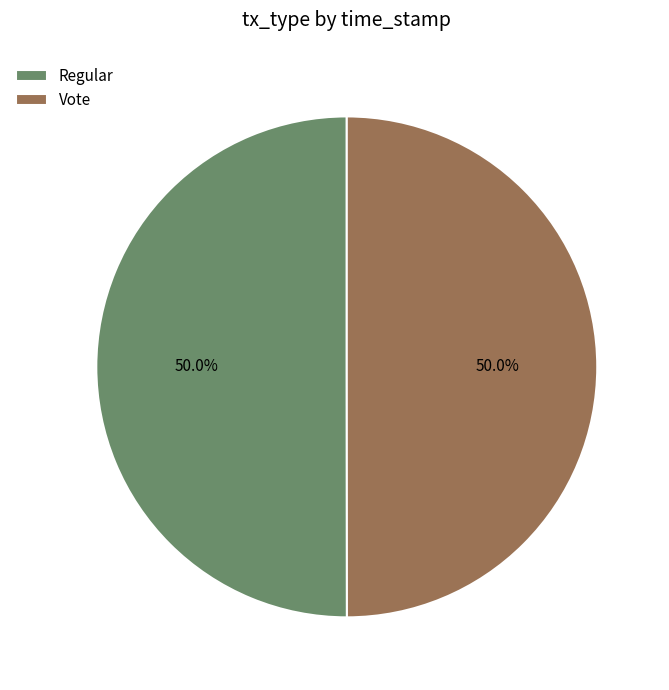

Approximately how many times larger is the value at Vote compared to Regular?

1.0